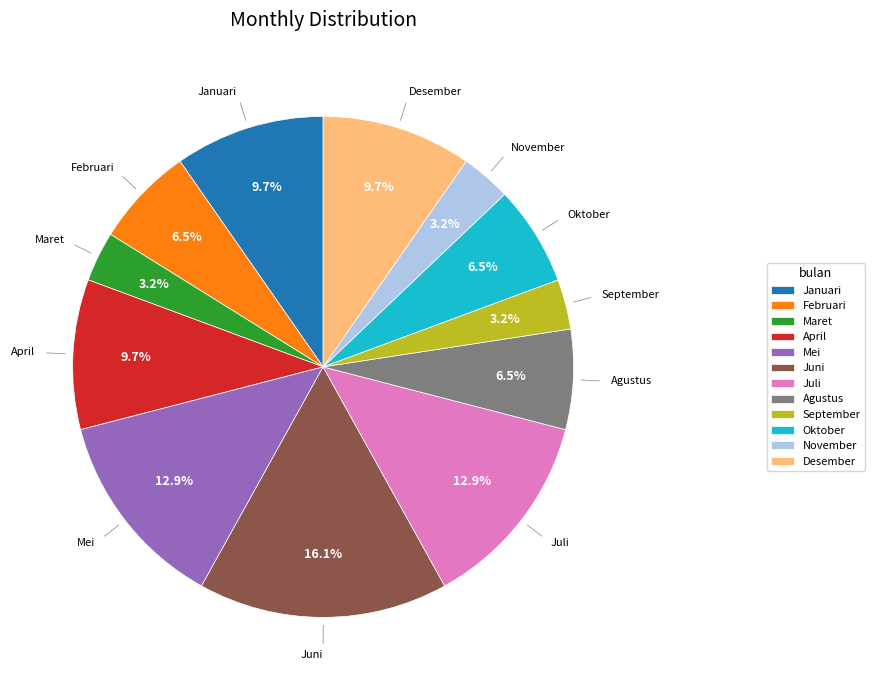

Between Maret and Juli, which is larger?

Juli